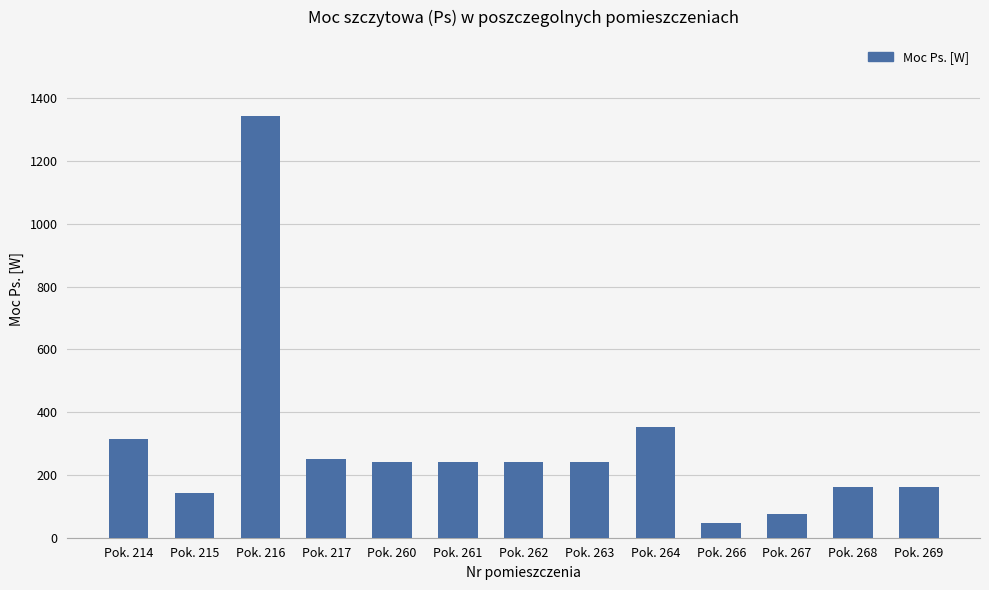

What is the change in value from Pok. 260 to Pok. 266?

-194